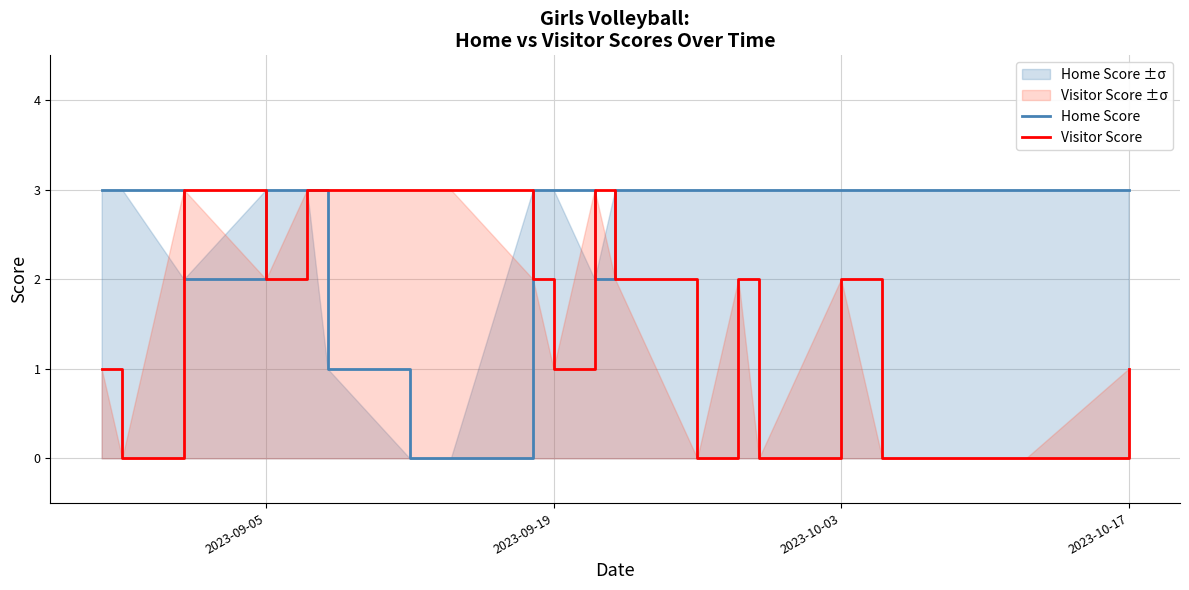

What is the greatest value displayed?

3